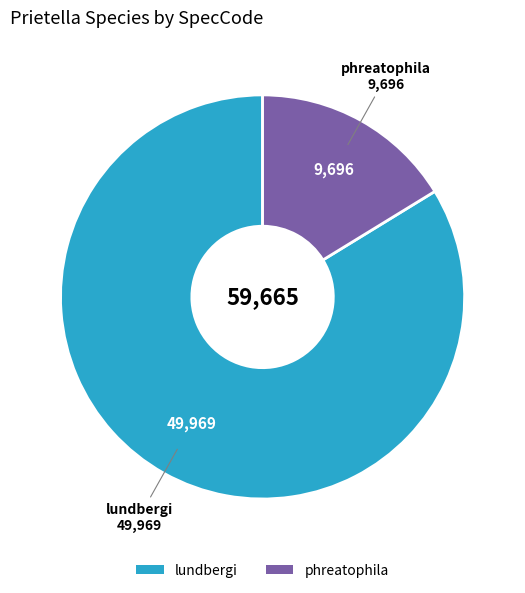

What is the smallest slice in the pie chart?

phreatophila